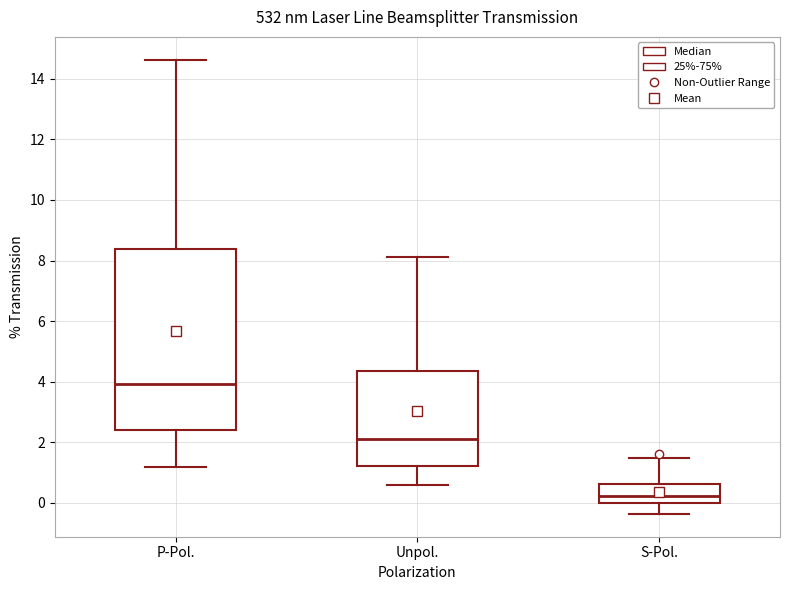

Reading left to right, read every box against the y-axis: the position of its median line, the range the box covers, and the ends of its whiskers. The values are not printed on the chart, so give them approximately, as read against the axis.

P-Pol.: median 4.0, box 2.4 to 8.4, whiskers 1.2 to 14.6
Unpol.: median 2.2, box 1.2 to 4.4, whiskers 0.6 to 8.2
S-Pol.: median 0.2, box 0.0 to 0.6, whiskers -0.4 to 1.4